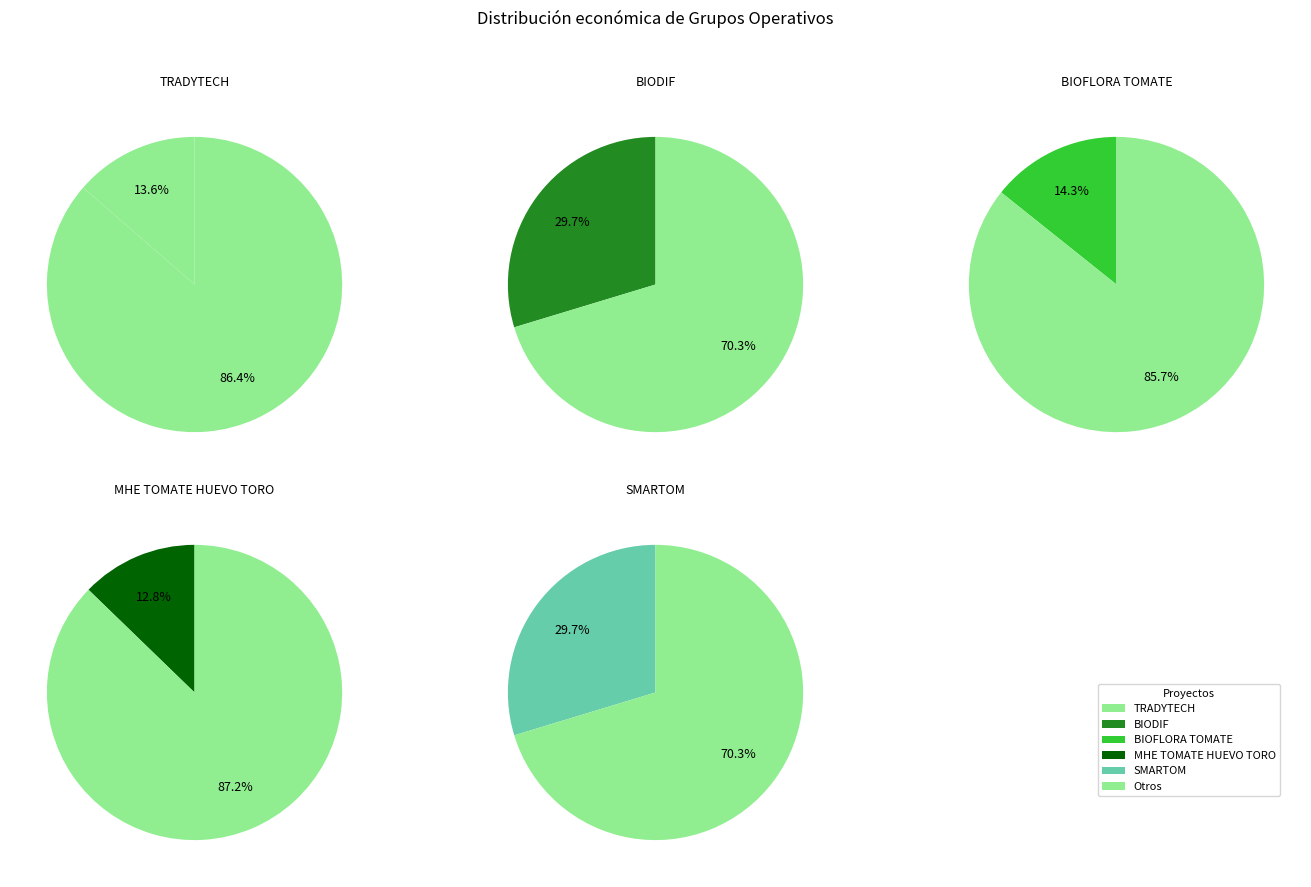

Rank the categories by value from lowest to highest.

MHE TOMATE HUEVO TORO, TRADYTECH, BIOFLORA TOMATE, BIODIF, SMARTOM